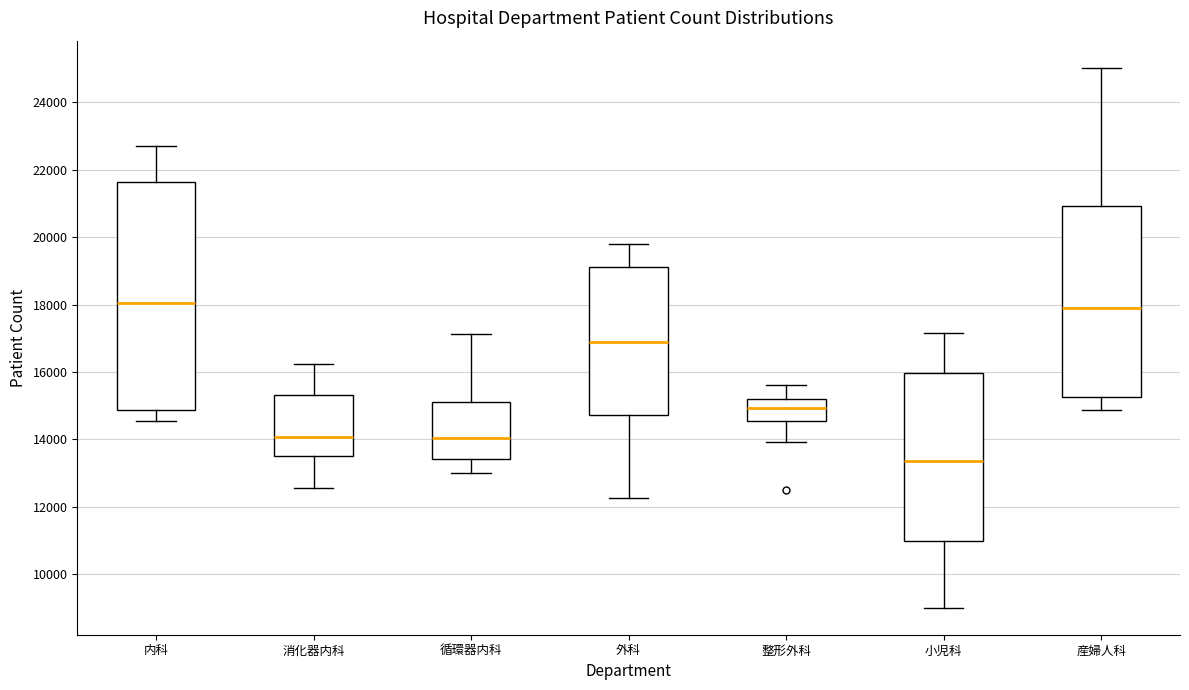

Reading left to right, transcribe this box plot: for each box, give where its median line is, the range the box spans, and where its two whiskers end, as read against the y-axis. The values are not printed on the chart, so give them approximately, as read against the axis.

内科: median 18000, box 14800 to 21600, whiskers 14600 to 22800
消化器内科: median 14000, box 13400 to 15400, whiskers 12600 to 16200
循環器内科: median 14000, box 13400 to 15000, whiskers 13000 to 17200
外科: median 16800, box 14800 to 19200, whiskers 12200 to 19800
整形外科: median 15000, box 14600 to 15200, whiskers 14000 to 15600
小児科: median 13400, box 11000 to 16000, whiskers 9000 to 17200
産婦人科: median 17800, box 15200 to 21000, whiskers 14800 to 25000